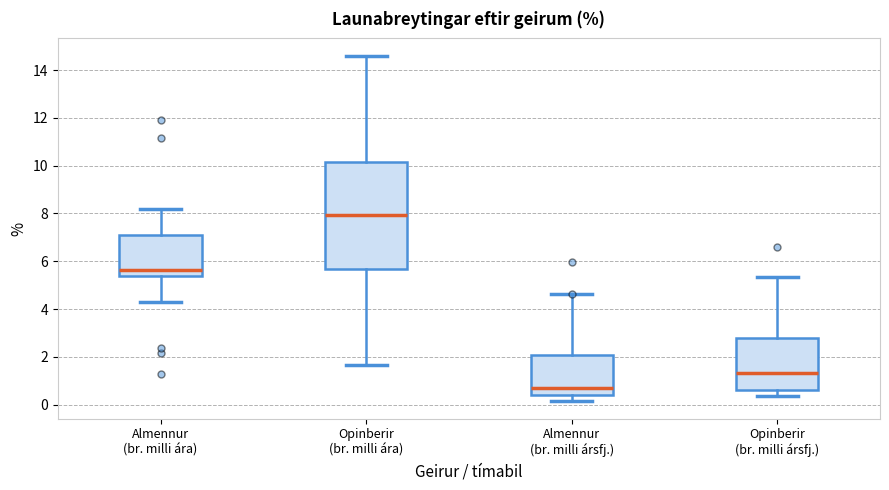

Which box is the tallest, from its lower edge to its upper edge?

Opinberir (br. milli ára)